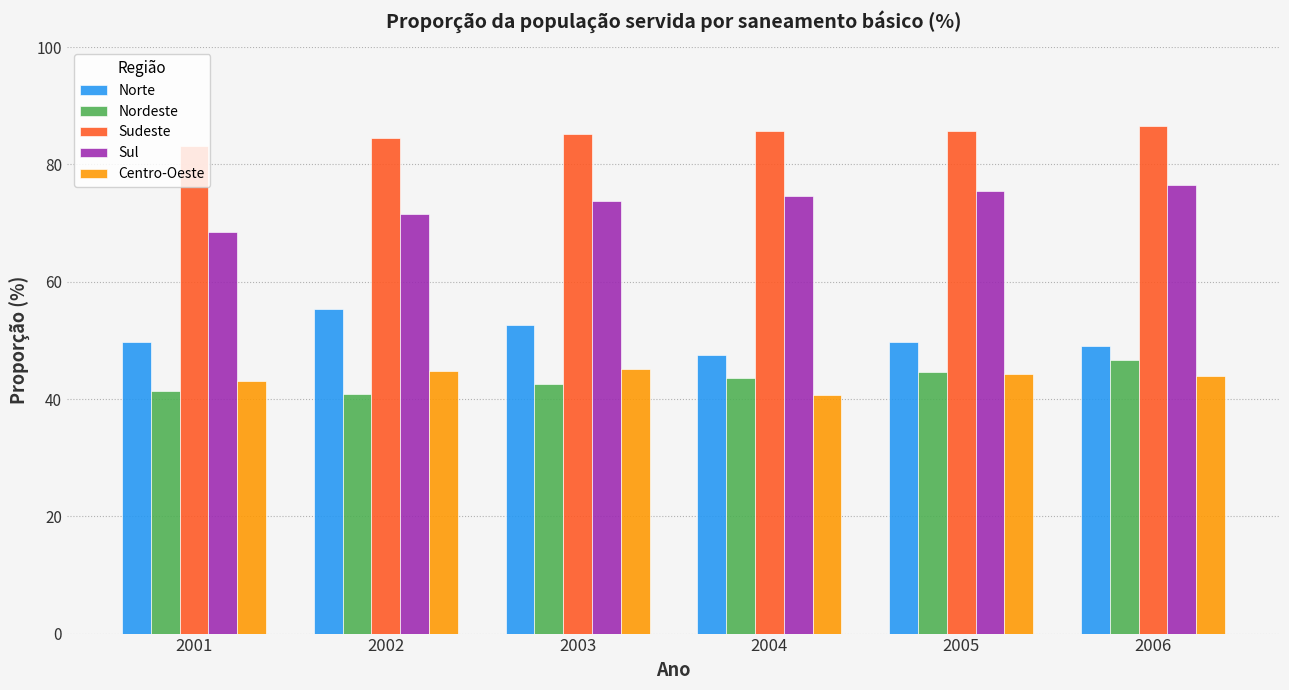

At how many categories does at least one series exceed 68?

6